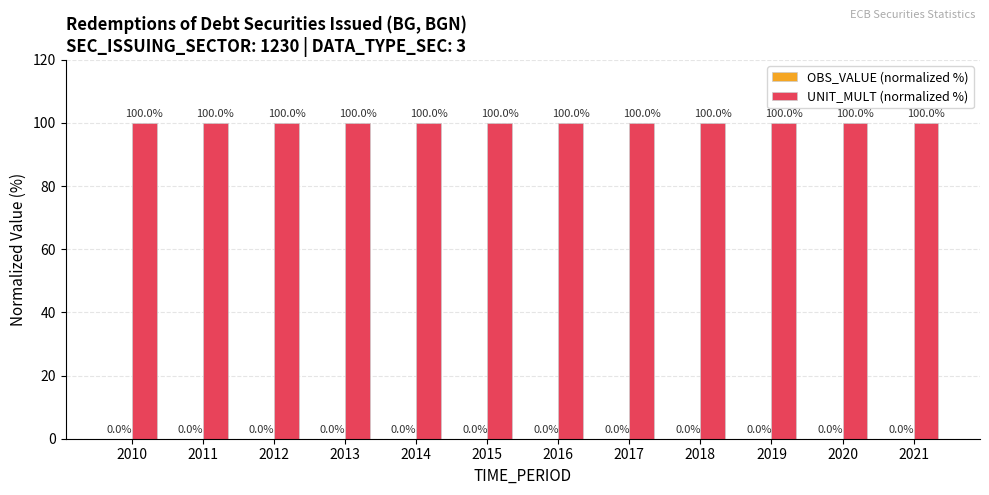

What is the highest value of the UNIT_MULT (normalized %) series?

100